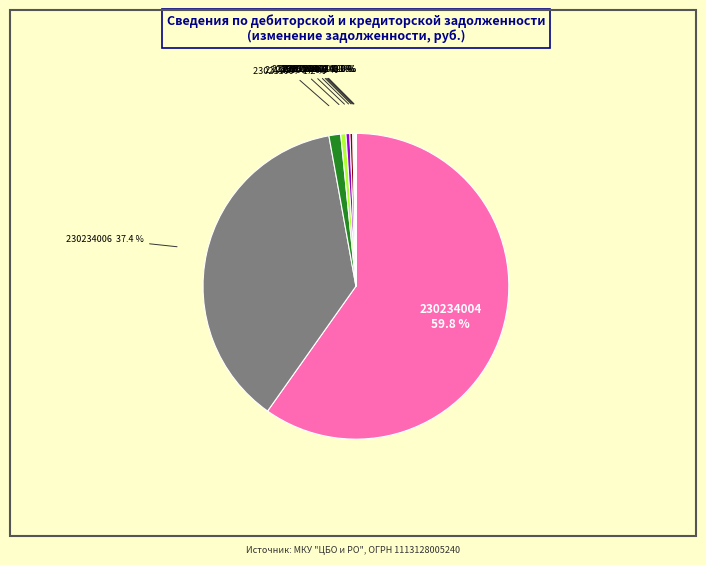

Is there a majority slice in this chart?

Yes